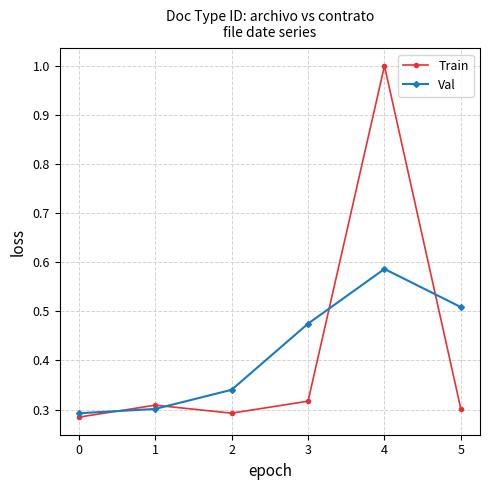

Does the chart display data point markers on the line(s)?

Yes